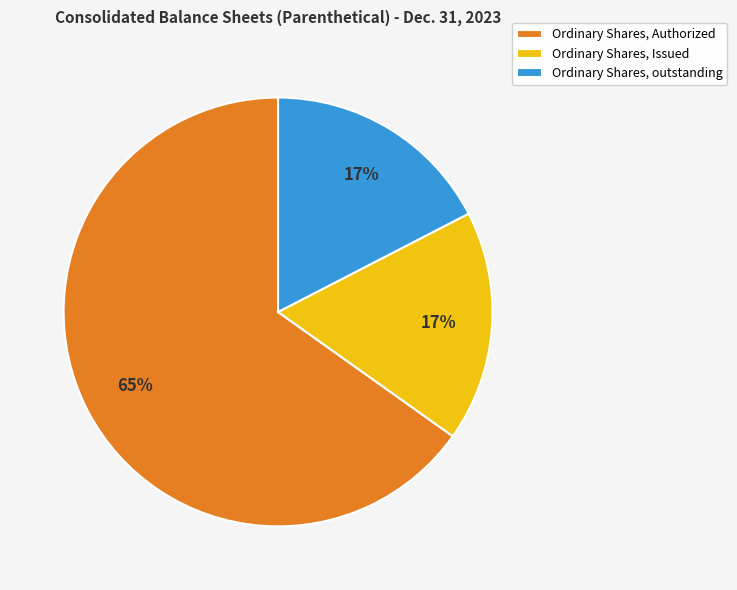

What is the ratio of the value at Ordinary Shares, outstanding to the value at Ordinary Shares, Authorized?

0.3